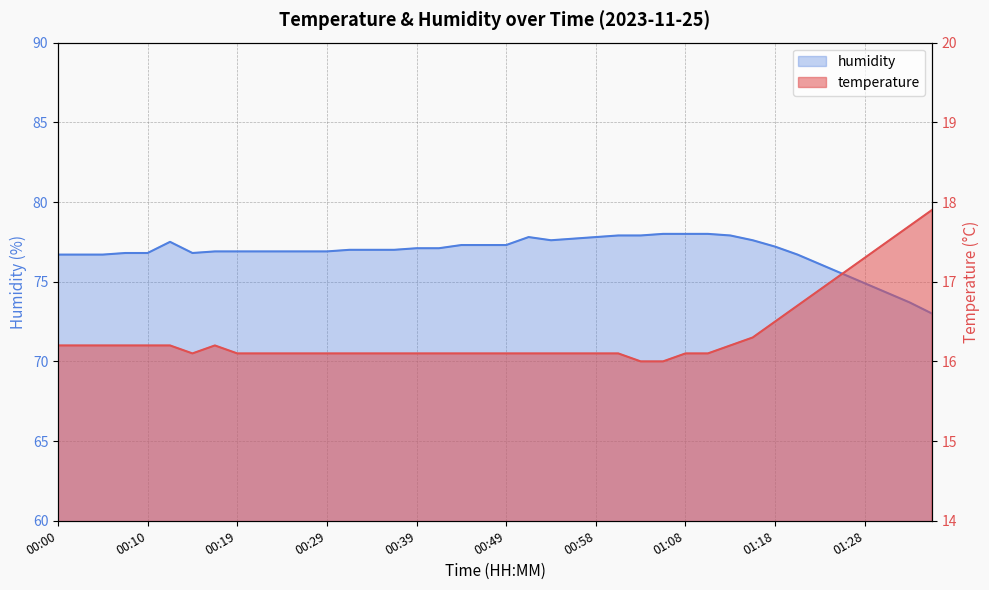

At 01:35, list the series in order from smallest to largest.

temperature, humidity